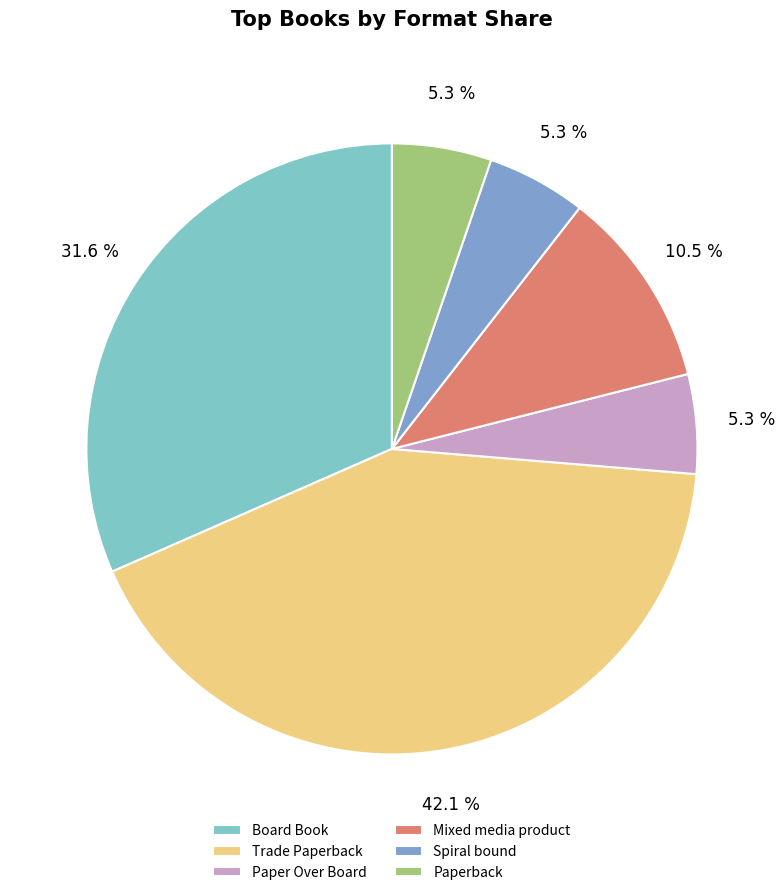

How many slices are in this pie chart?

6